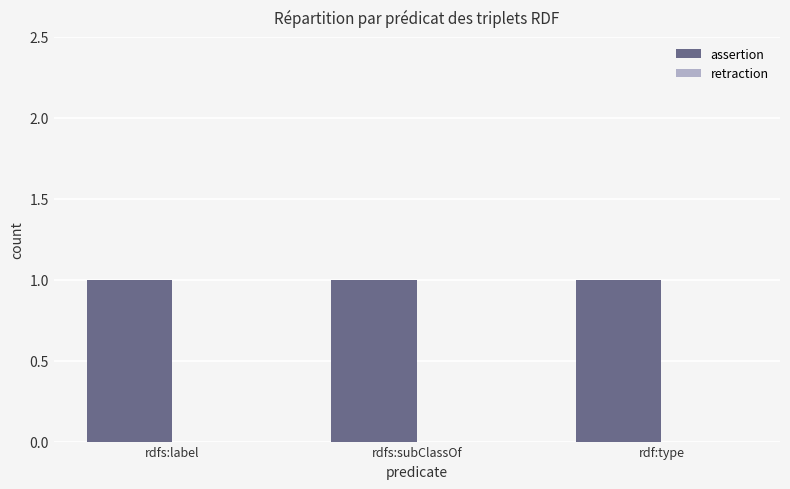

Reading left to right, what are all the values shown in this chart?

assertion: 1	1	1
retraction: 0	0	0